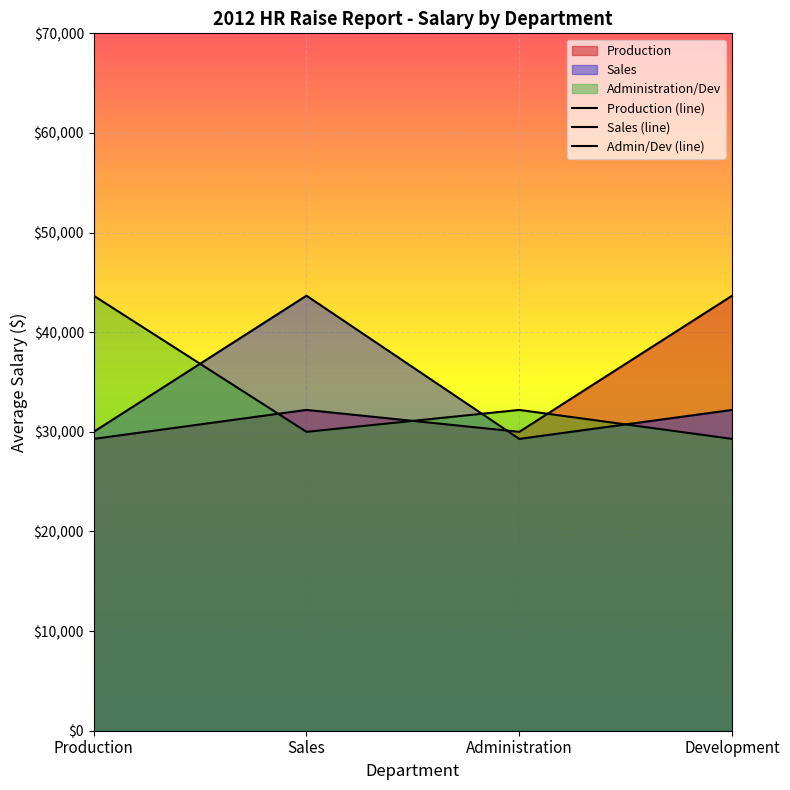

Which category has the highest value across all series?

Development